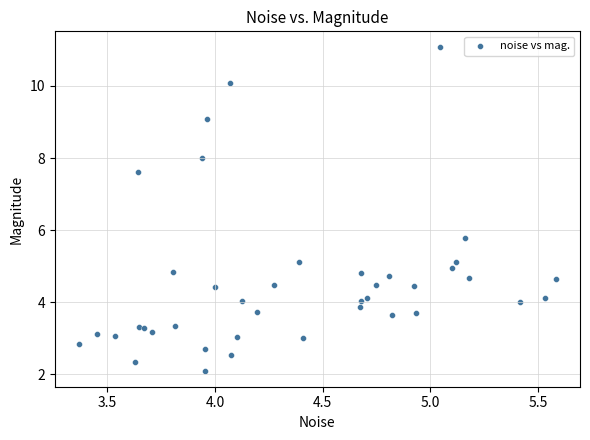

What Y value in the scatter plot is closest to 6?

5.8